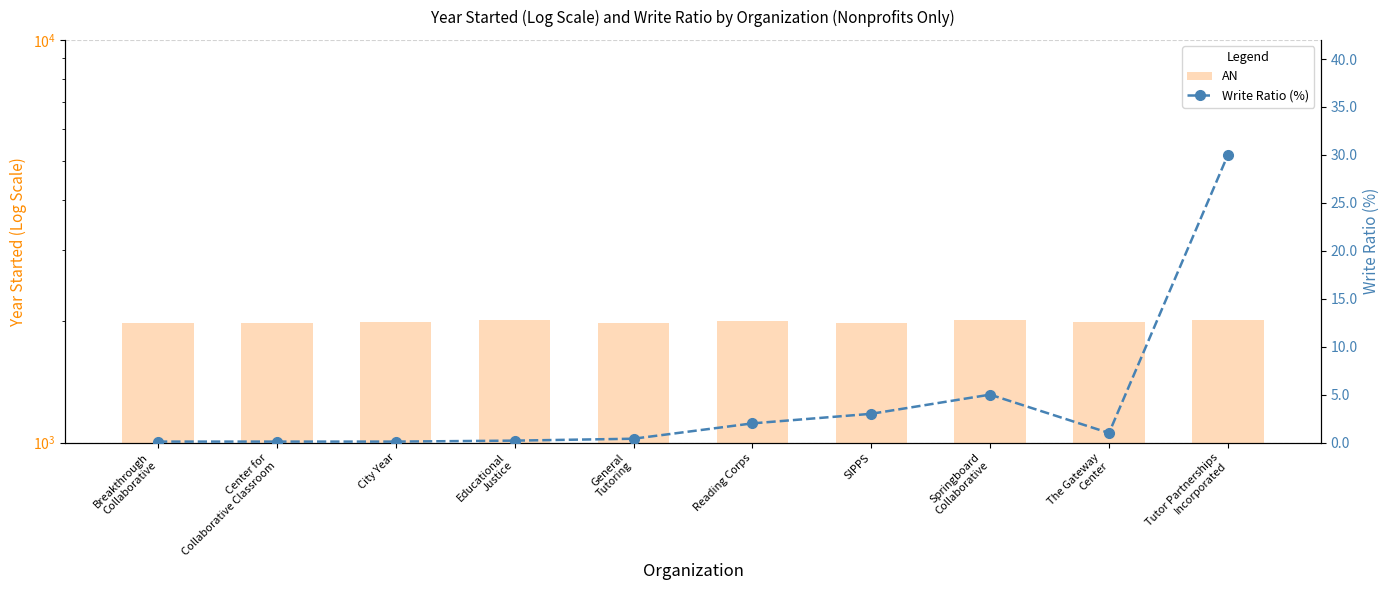

The Write Ratio (%) series shows 0.0 at Reading Corps. True or false?

True